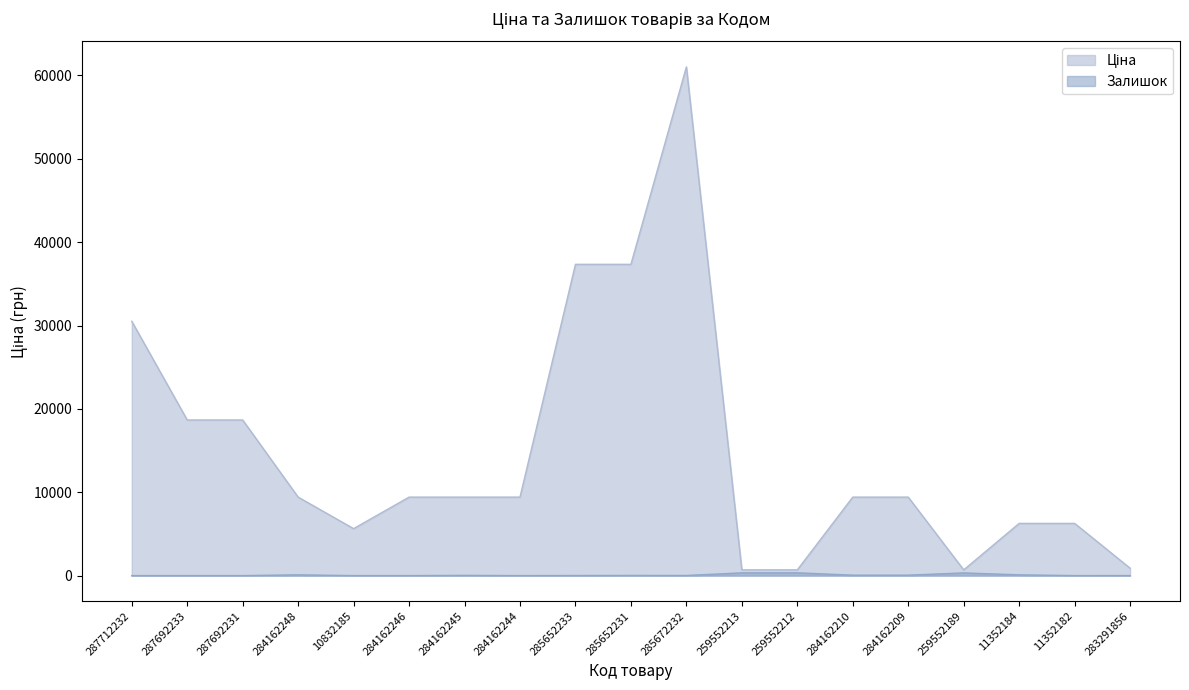

Where is the first local maximum for Залишок?

284162248